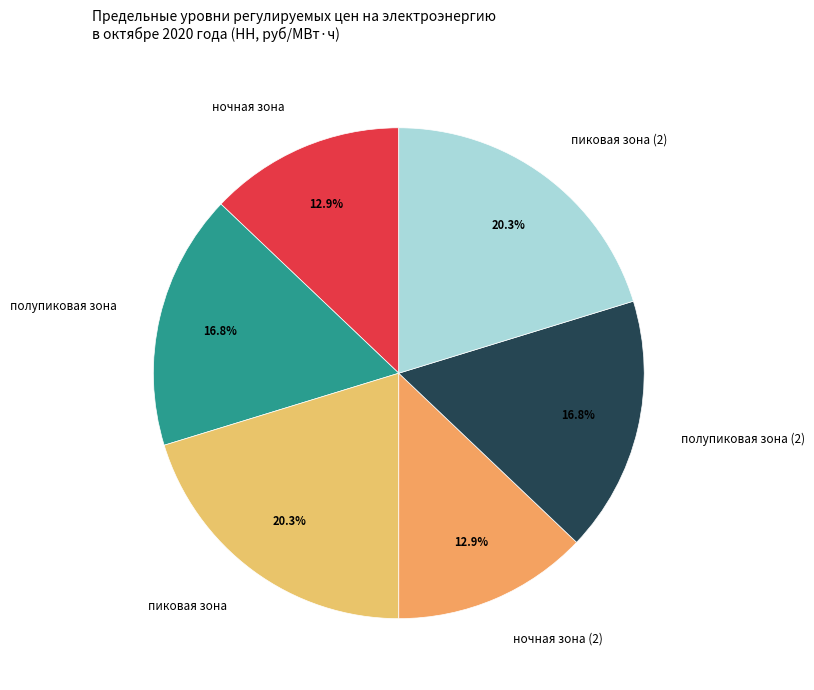

What percentage do ночная зона and пиковая зона together represent?

33.2%